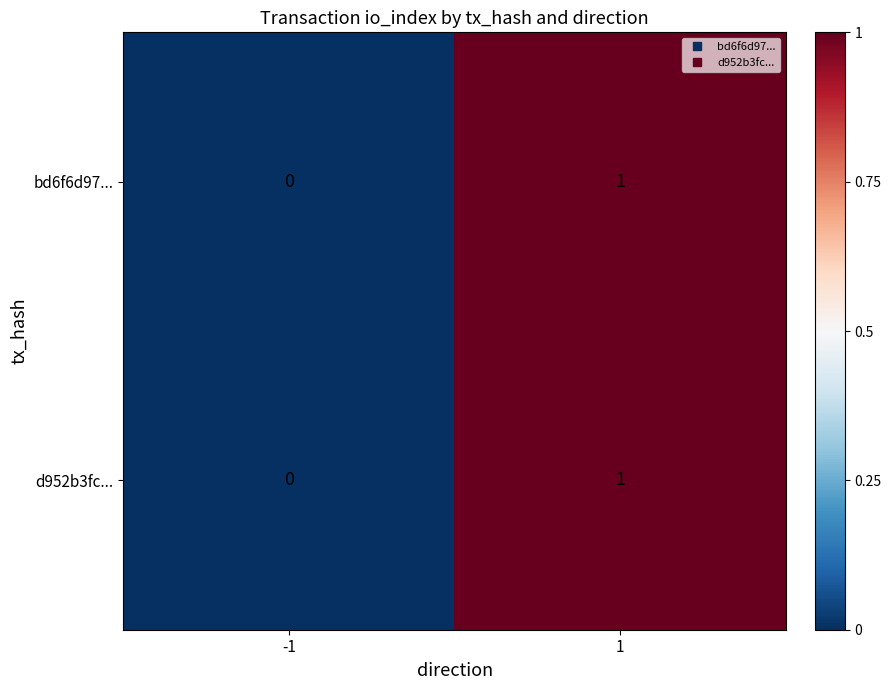

How many data points does each series have?

2